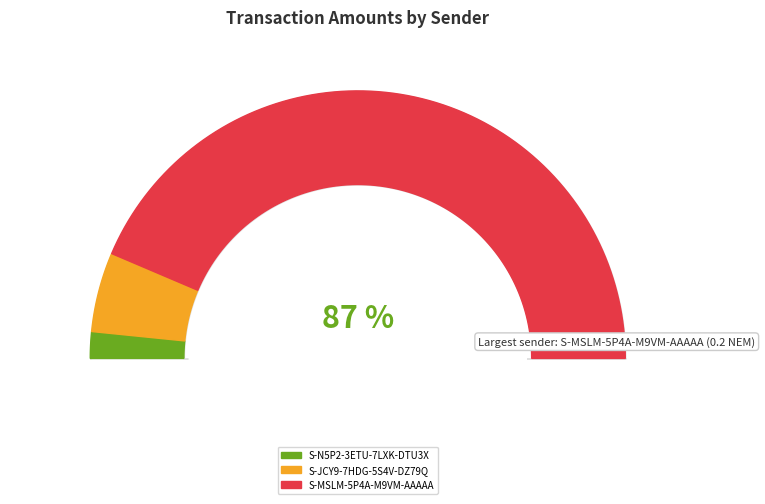

Rank the categories by value from lowest to highest.

S-N5P2-3ETU-7LXK-DTU3X, S-JCY9-7HDG-5S4V-DZ79Q, S-MSLM-5P4A-M9VM-AAAAA